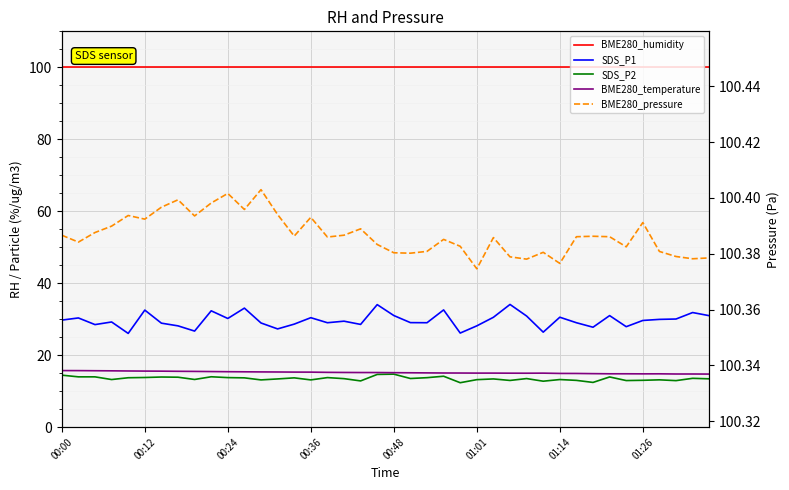

The value of BME280_temperature at 00:12 is 3.2. True or false?

False